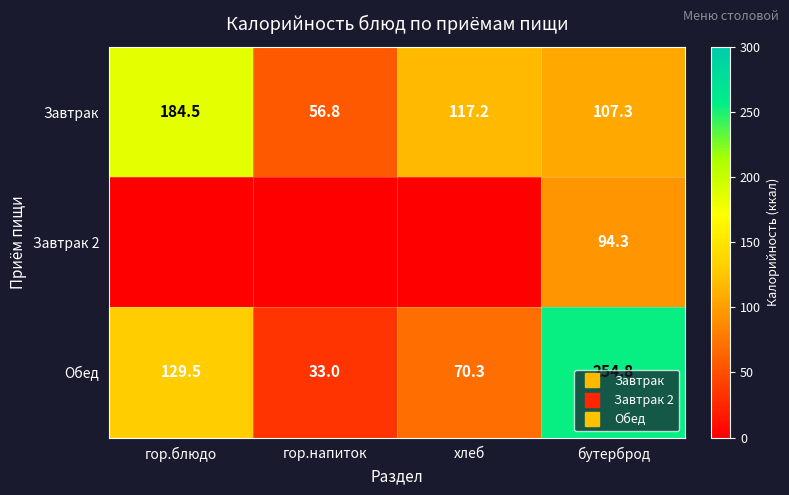

The value of Завтрак at хлеб is 117.2. True or false?

True